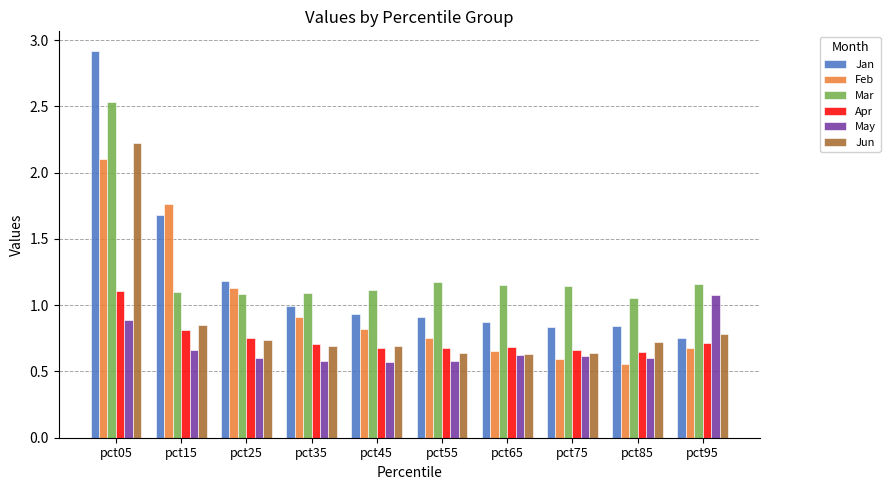

What are all the series names shown in the legend?

Jan, Feb, Mar, Apr, May, Jun